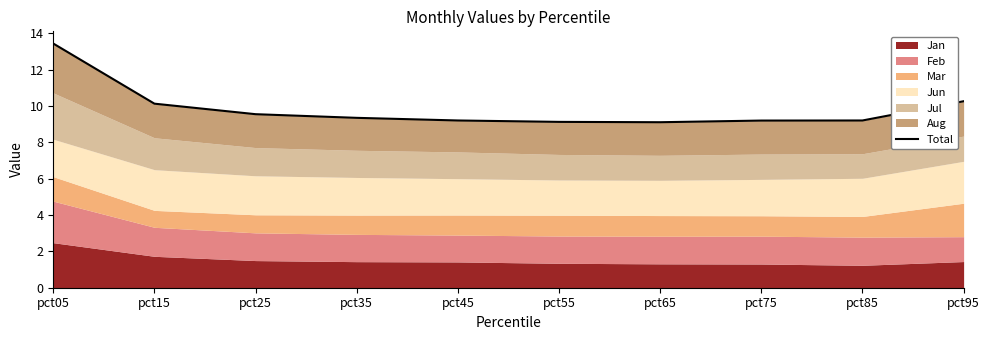

At which category does the data reach its first local valley?

pct65